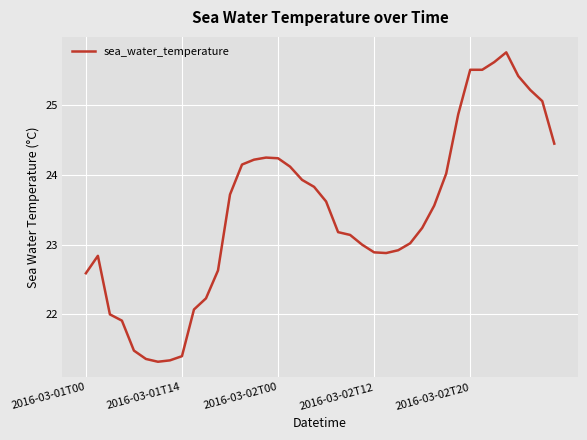

How many lines are shown in the chart?

1